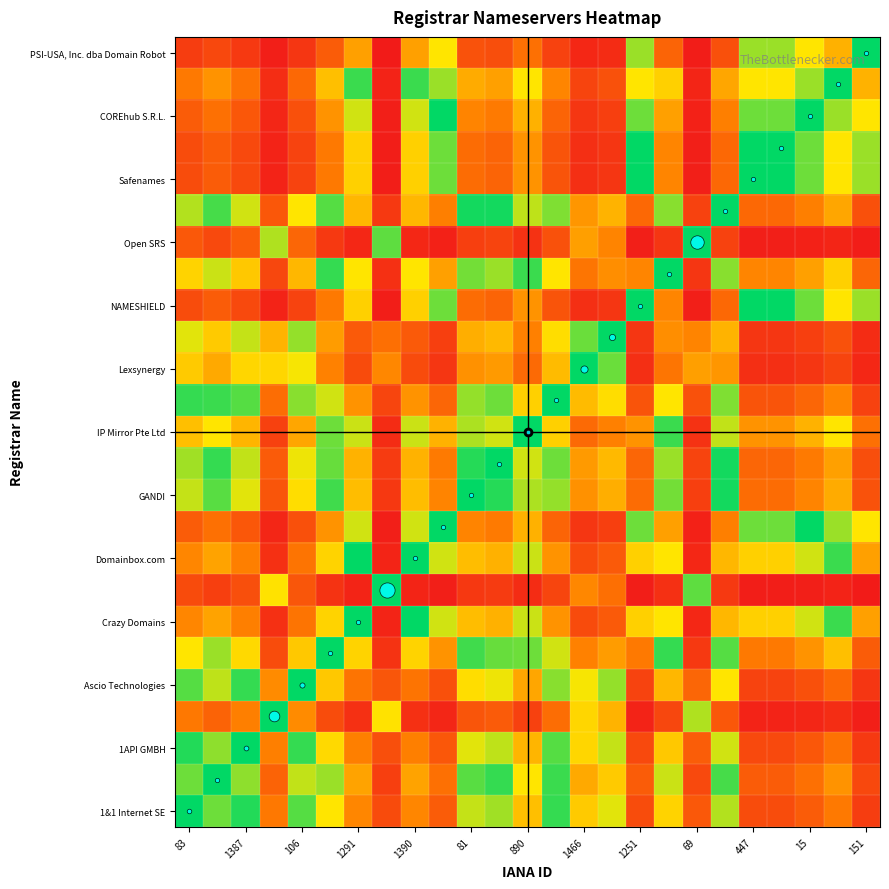

How many data points does each series have?

25